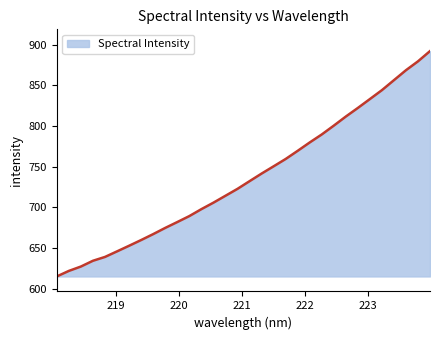

What is the average value?

736.9